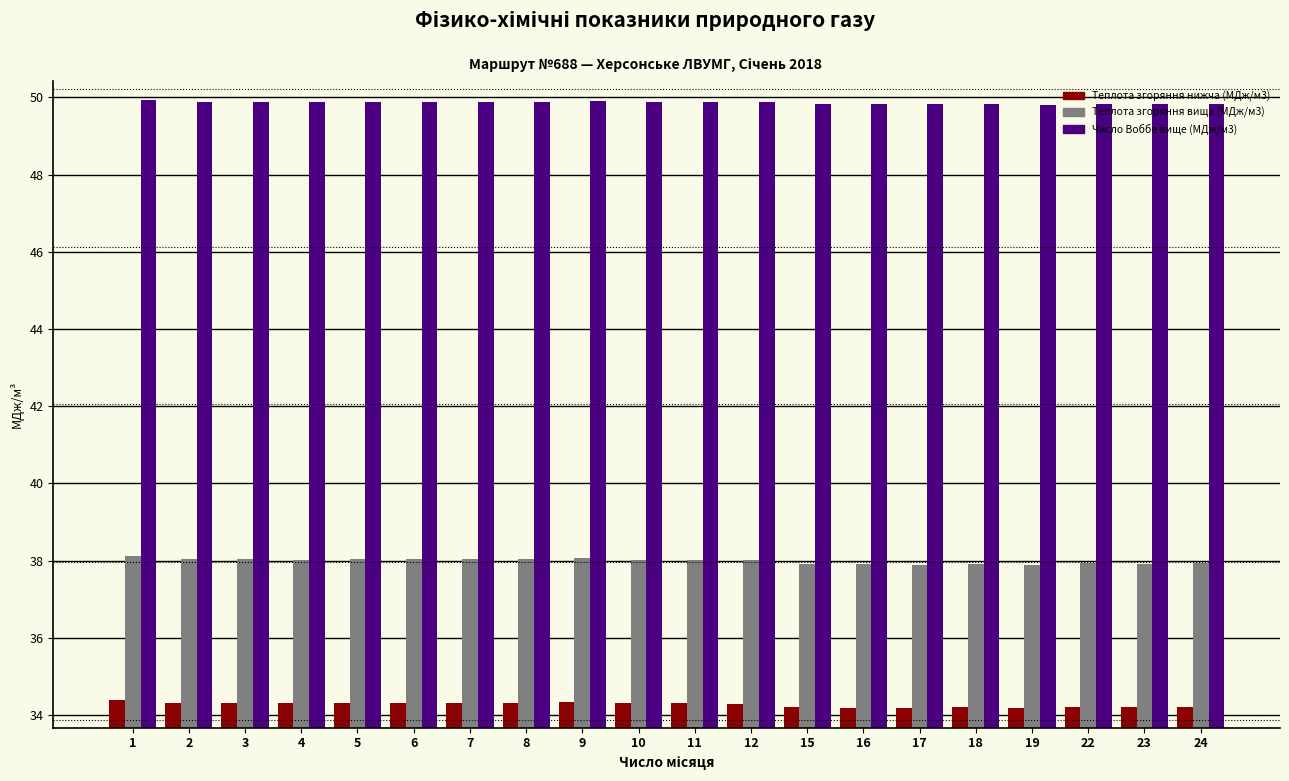

Which series has the largest total across all categories?

Число Воббе вище (МДж/м3)